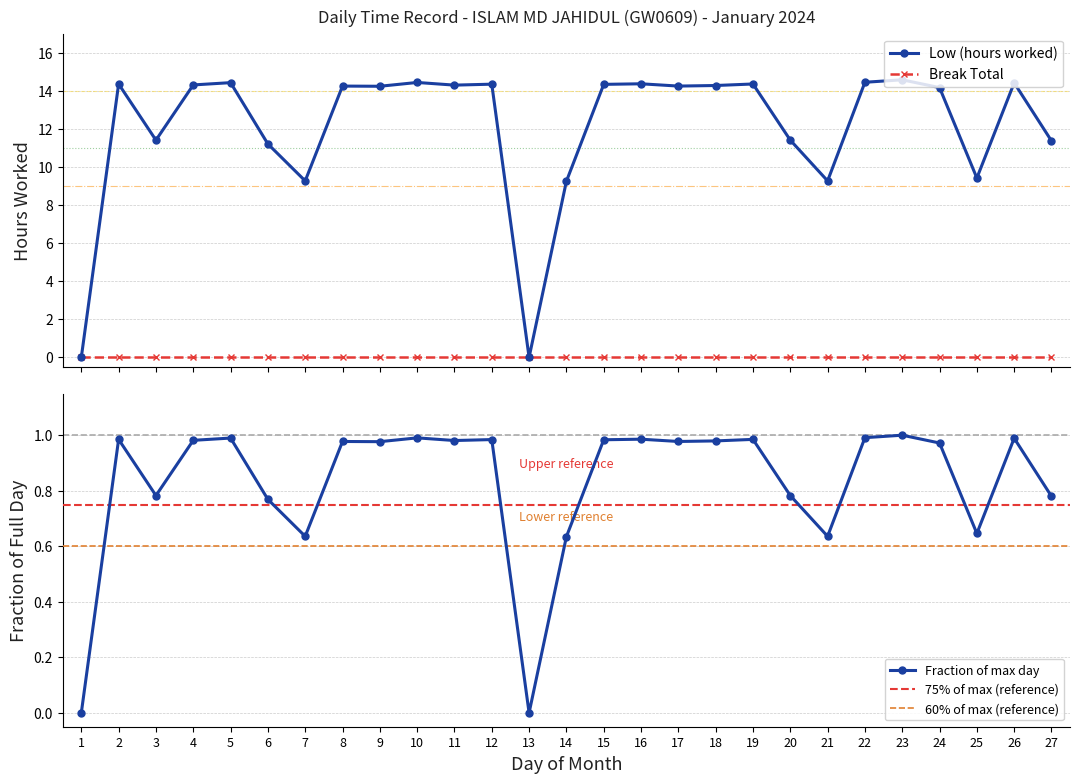

Approximately how many times larger is the value at 2 compared to 14?

1.6